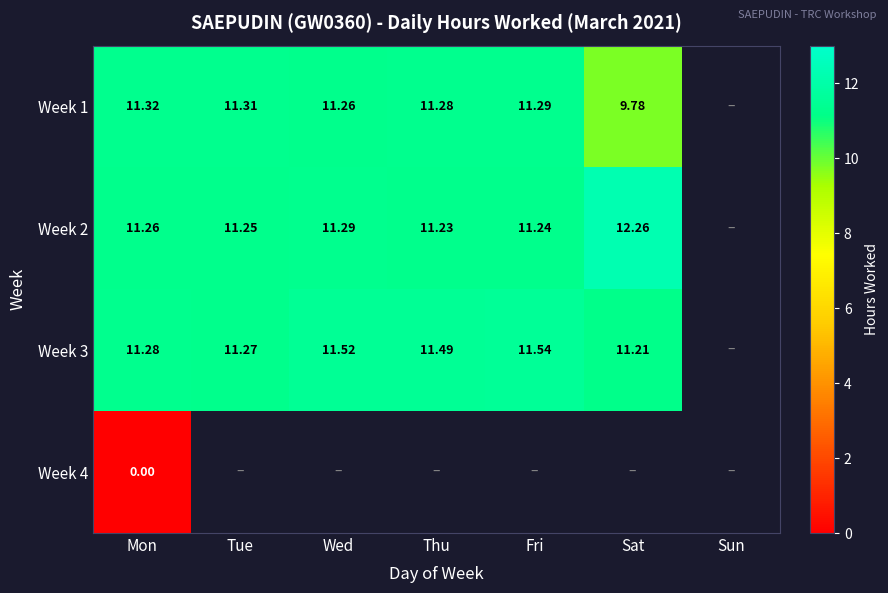

The value of Week 3 at Wed is 11.5. True or false?

True